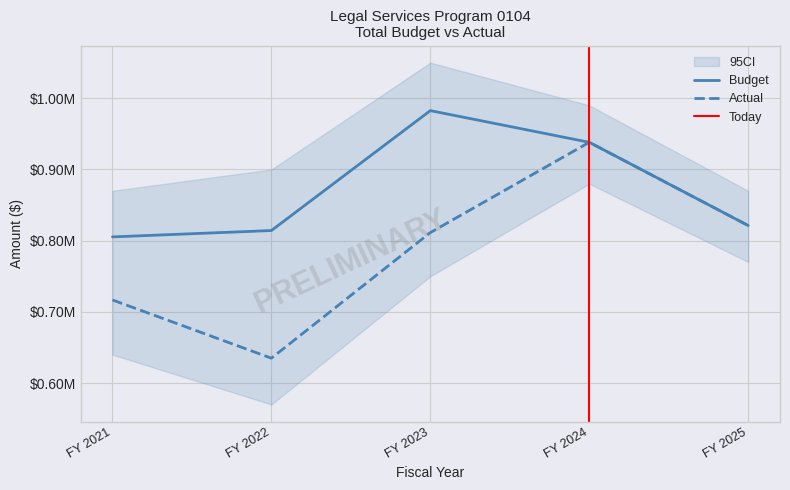

Reading left to right, transcribe all the data shown in this chart.

Budget: 805303	814221	982605	938133	821238
Actual: 716739	634993	811369	938133	821238